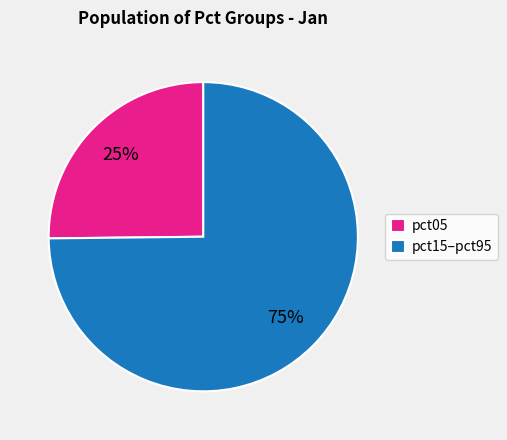

How many segments does this pie chart have?

2